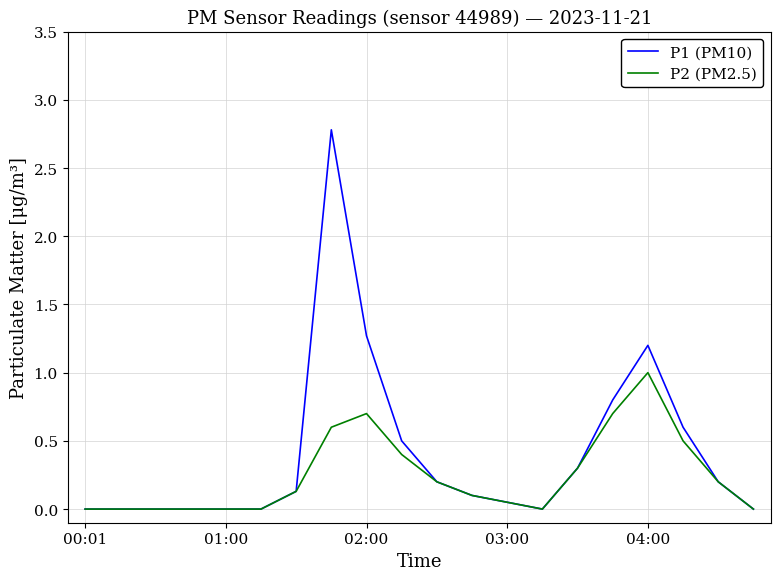

Which series has the largest total across all categories?

P1 (PM10)